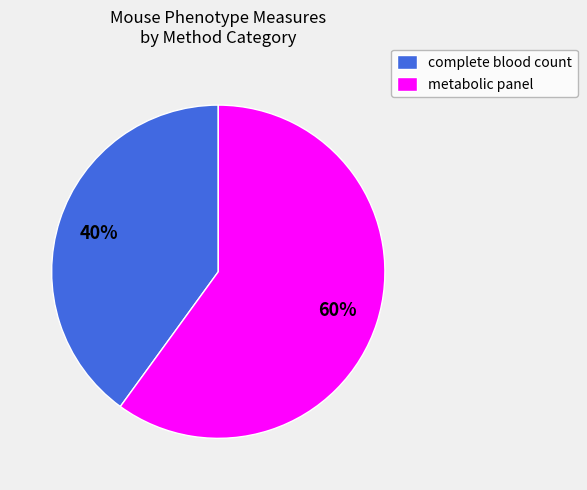

Is it true that metabolic panel is 74% of the pie?

False